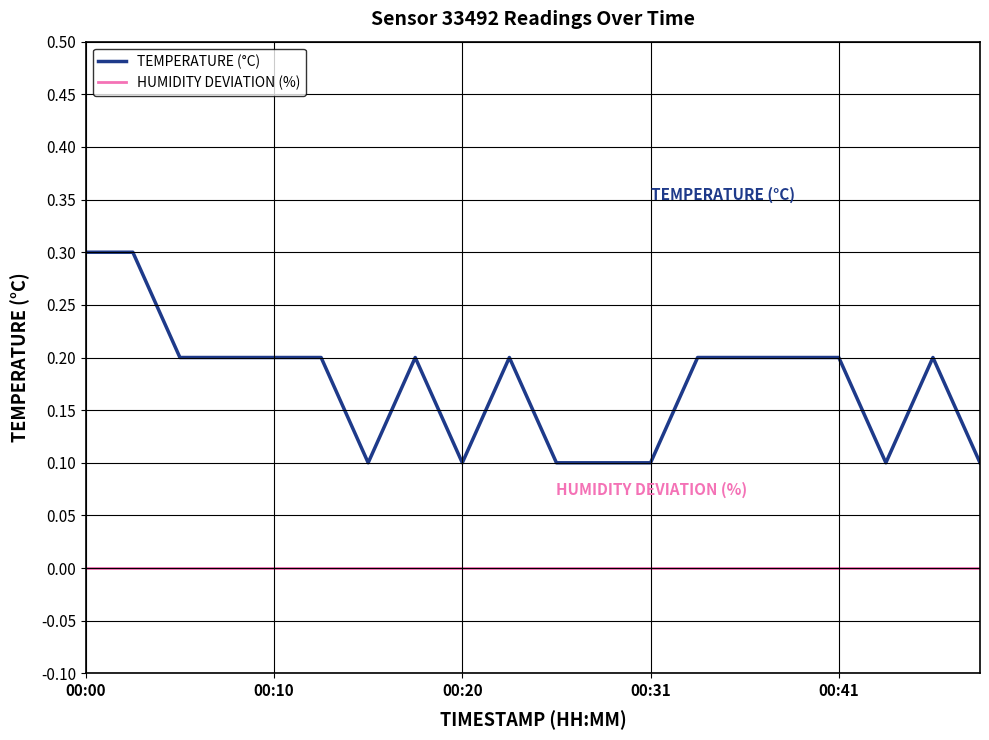

How many lines are shown in the chart?

2